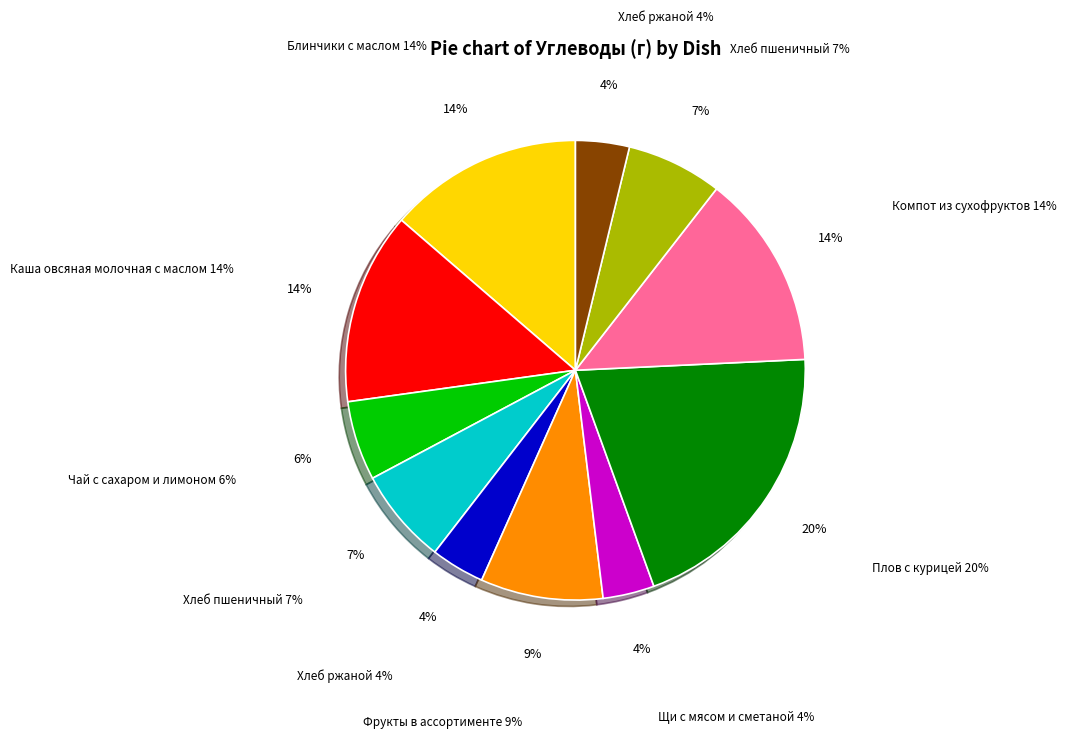

To the nearest percent, what is the average slice percentage?

9%